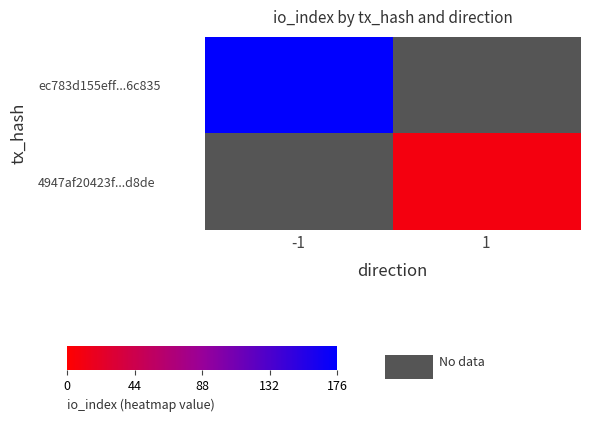

What is the minimum value for ec783d155eff...6c835?

176.0